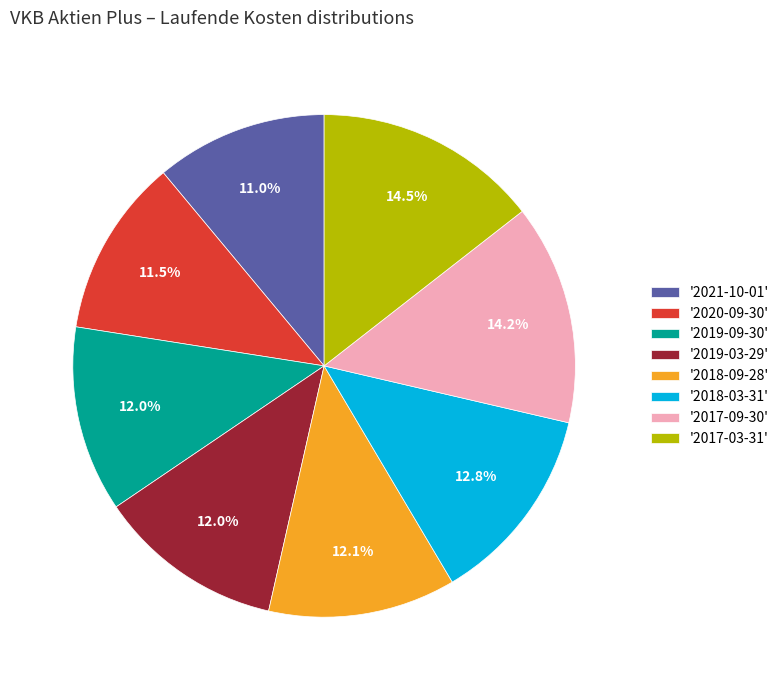

Does any single category account for the majority?

No